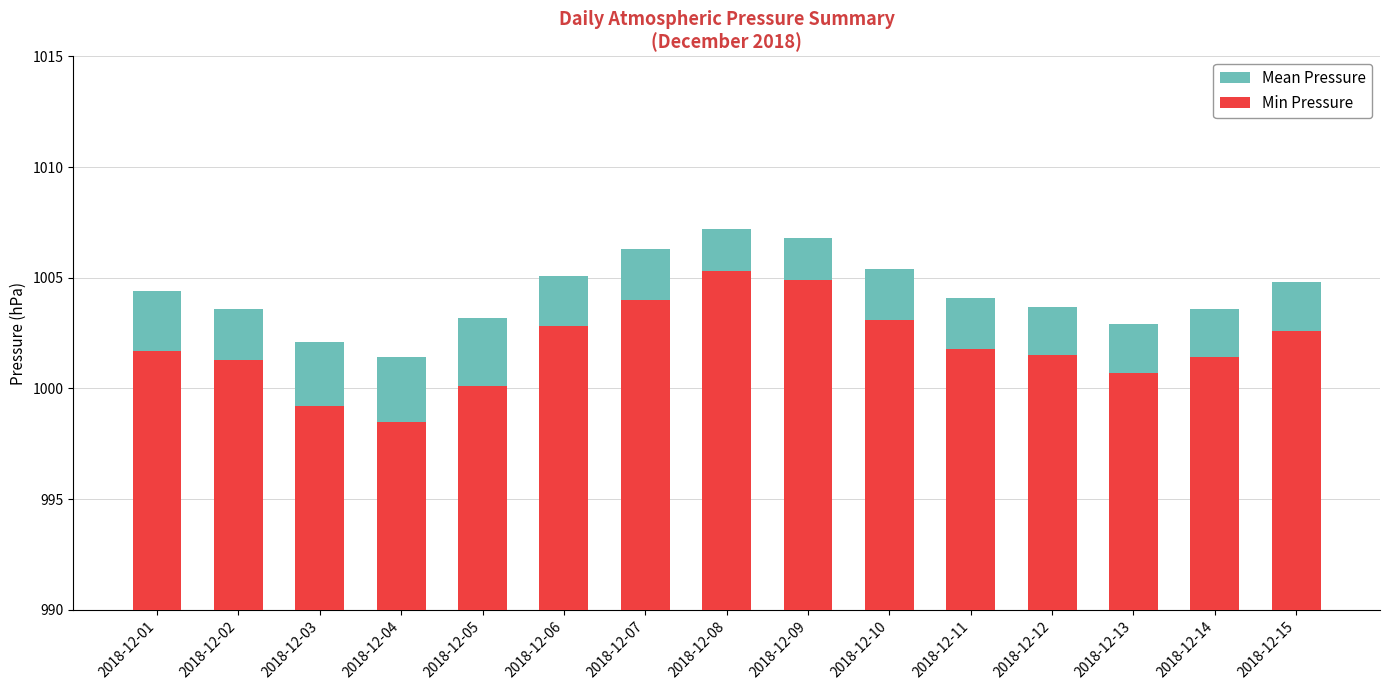

Is it true that Mean Pressure equals 1731.2 at 2018-12-10?

False